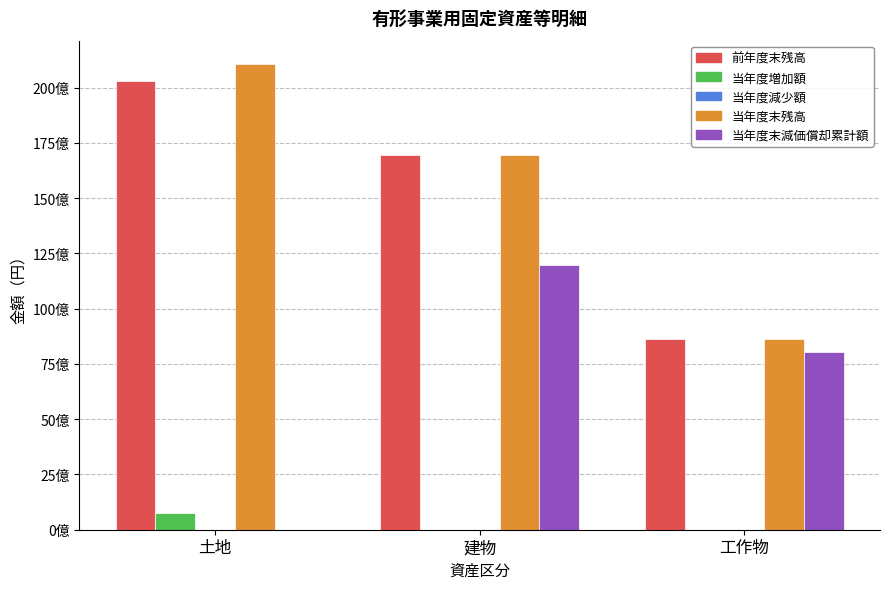

Reading left to right, transcribe all the data shown in this chart.

前年度末残高: 土地=20314658537	建物=16933649893	工作物=8640491394
当年度増加額: 土地=751439272	建物=0	工作物=0
当年度減少額: 土地=0	建物=0	工作物=0
当年度末残高: 土地=21066097809	建物=16933649893	工作物=8640491394
当年度末減価償却累計額: 土地=0	建物=11956694071	工作物=8057957655